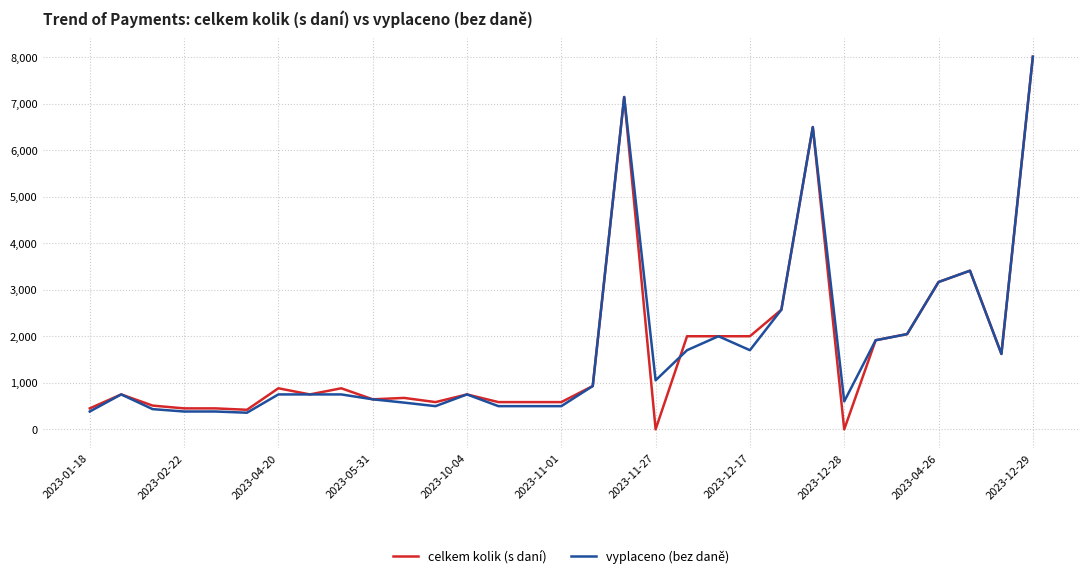

What is the minimum value for vyplaceno (bez daně)?

357